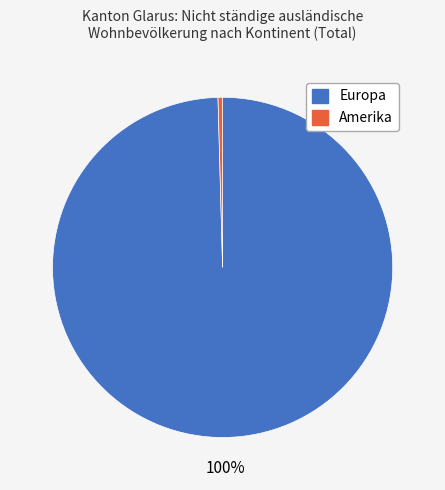

Which slice is the smallest?

Amerika